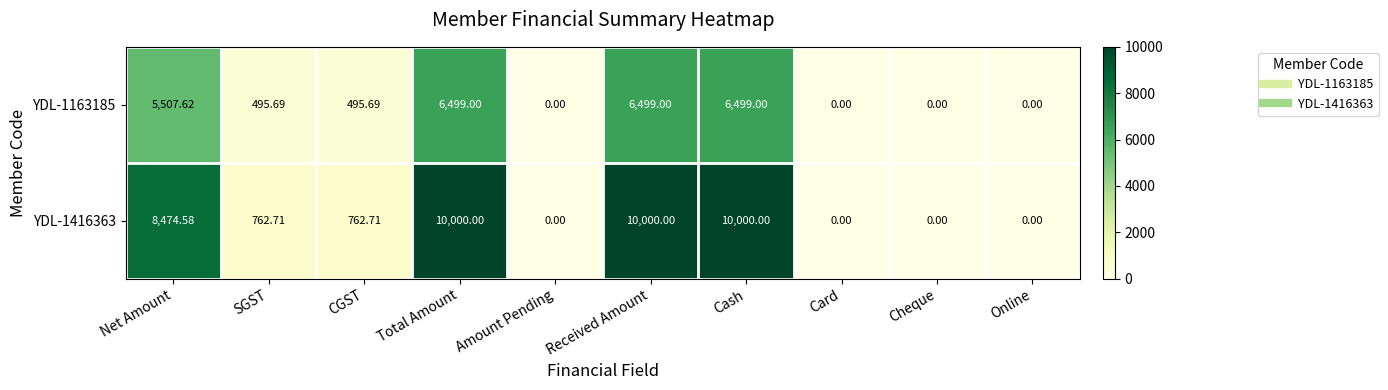

How many distinct data groups are displayed?

2